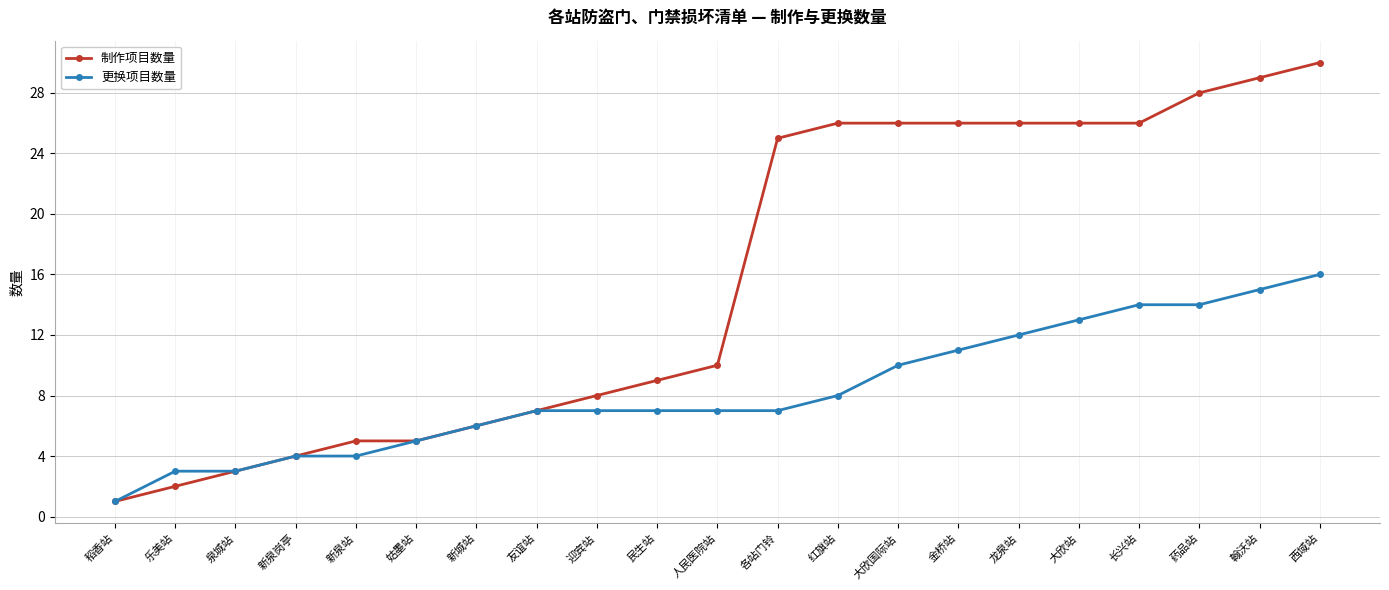

What is the label of the 20th point from the left?

翰沃站